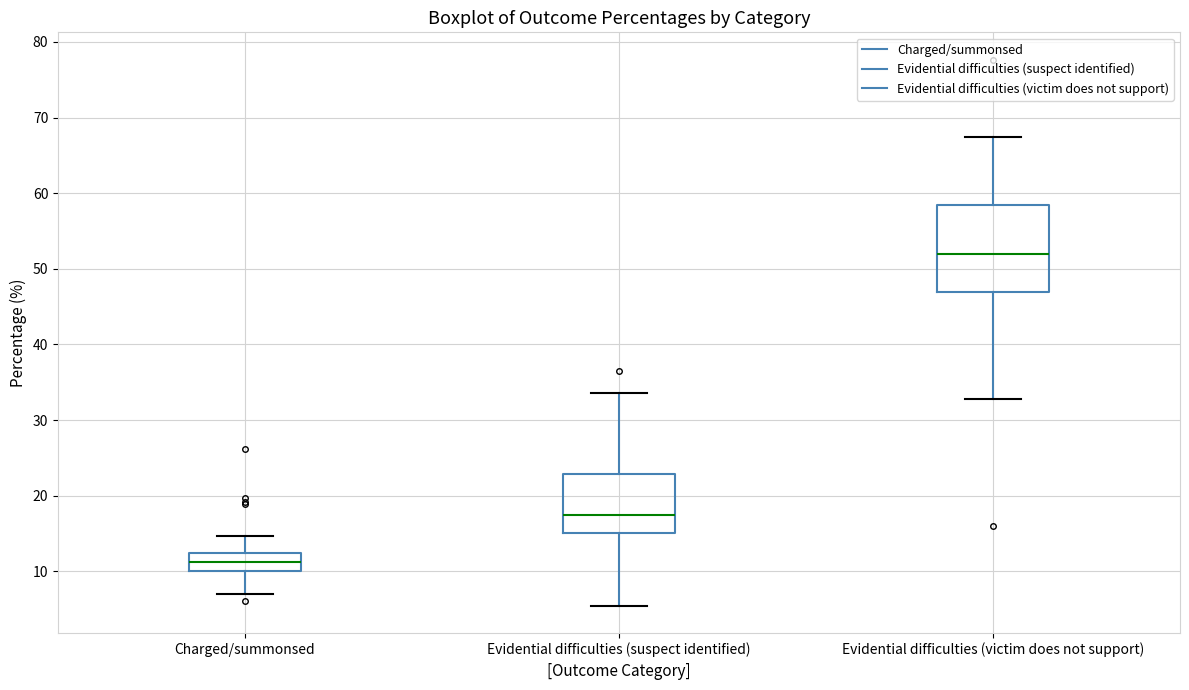

Which box has the highest median line?

Evidential difficulties (victim does not support)